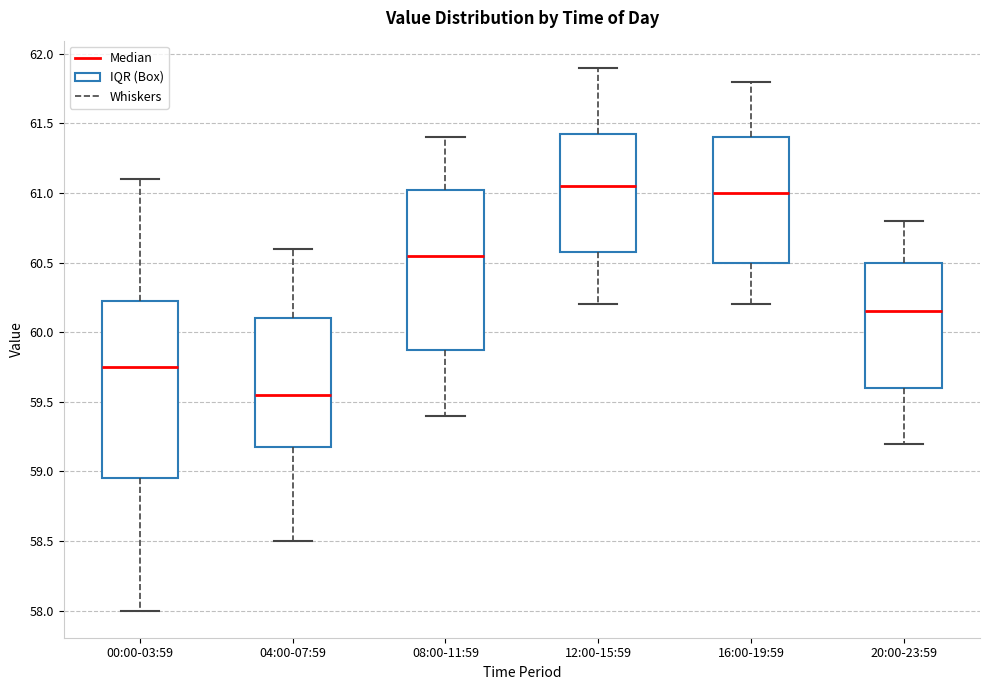

Reading left to right, transcribe this box plot: for each box, give where its median line is, the range the box spans, and where its two whiskers end, as read against the y-axis. The values are not printed on the chart, so give them approximately, as read against the axis.

00:00-03:59: median 59.75, box 58.95 to 60.25, whiskers 58.00 to 61.10
04:00-07:59: median 59.55, box 59.20 to 60.10, whiskers 58.50 to 60.60
08:00-11:59: median 60.55, box 59.90 to 61.05, whiskers 59.40 to 61.40
12:00-15:59: median 61.05, box 60.60 to 61.45, whiskers 60.20 to 61.90
16:00-19:59: median 61.00, box 60.50 to 61.40, whiskers 60.20 to 61.80
20:00-23:59: median 60.15, box 59.60 to 60.50, whiskers 59.20 to 60.80